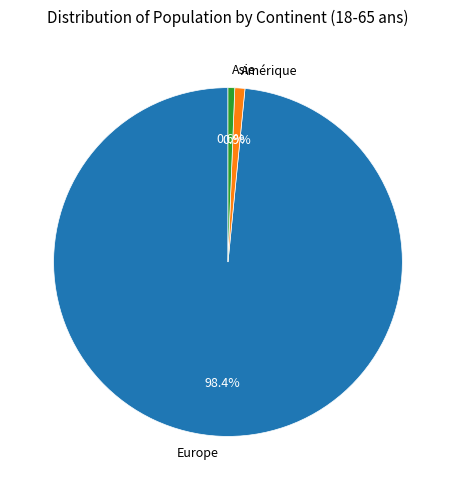

What is the total percentage of Europe and Asie?

99.1%